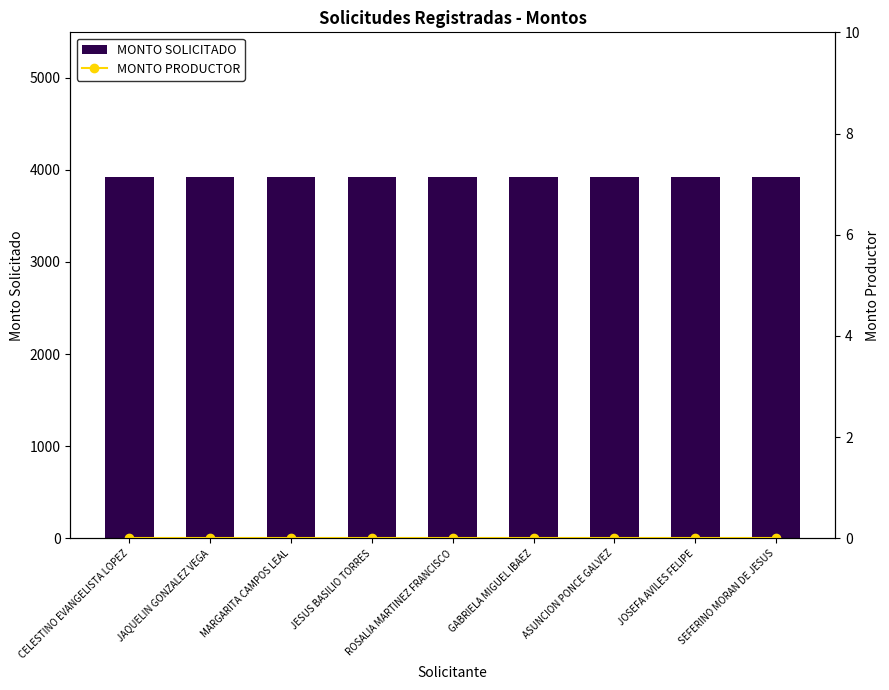

What position from the left is ASUNCION PONCE GALVEZ?

7